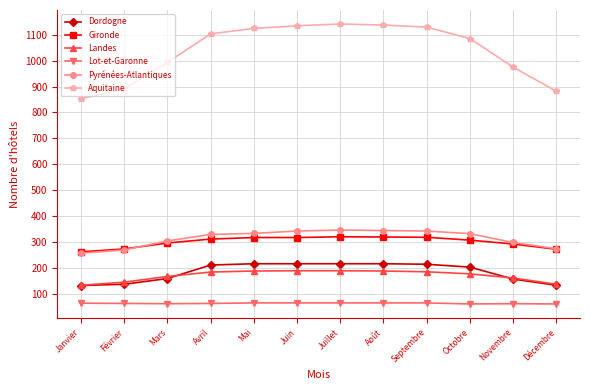

True or false: Gironde has more than 0 points higher than both neighbors.

True